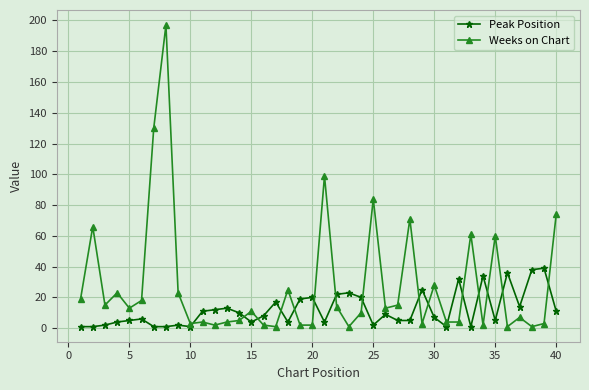

List the series in order of their peak value, highest first.

Weeks on Chart, Peak Position